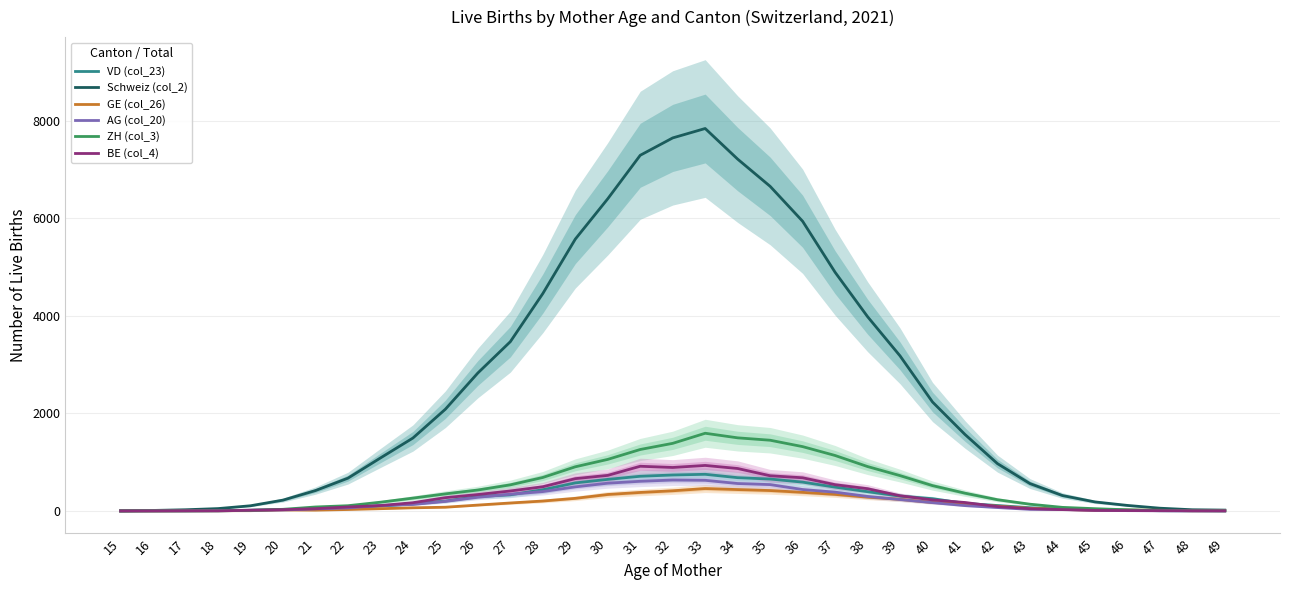

What are all the series names shown in the legend?

VD (col_23), Schweiz (col_2), GE (col_26), AG (col_20), ZH (col_3), BE (col_4)